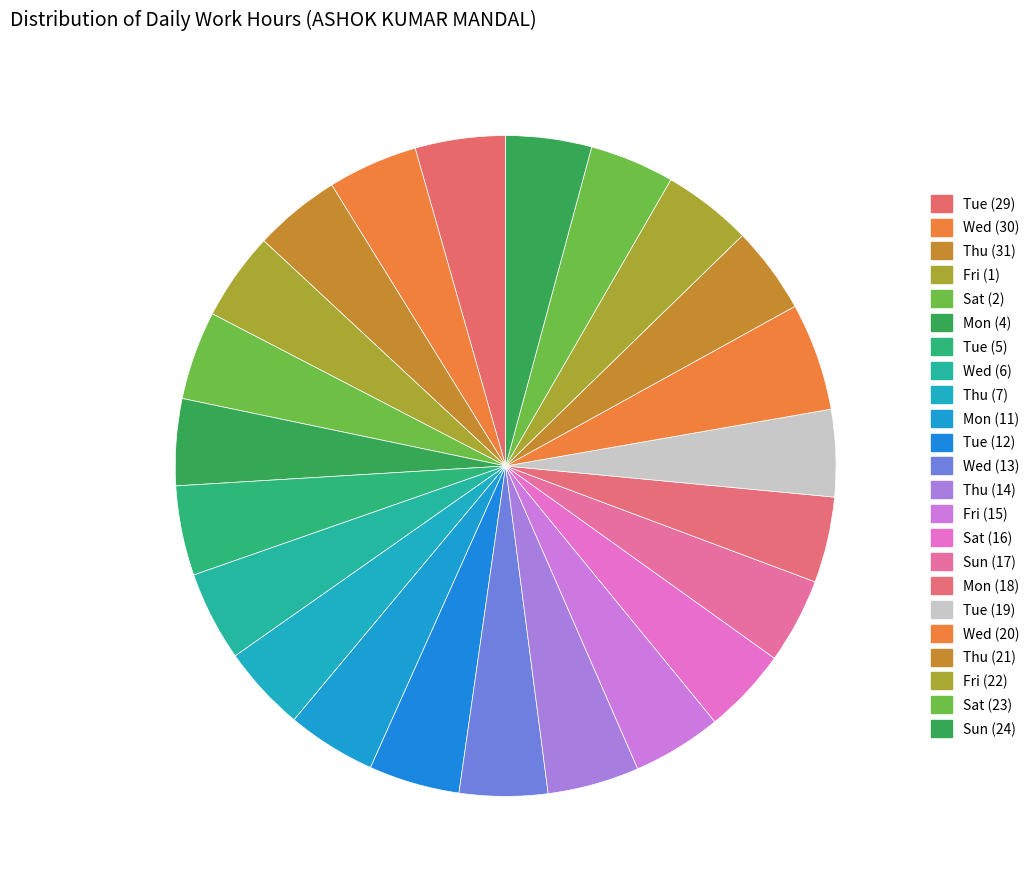

How many slices are in this pie chart?

23